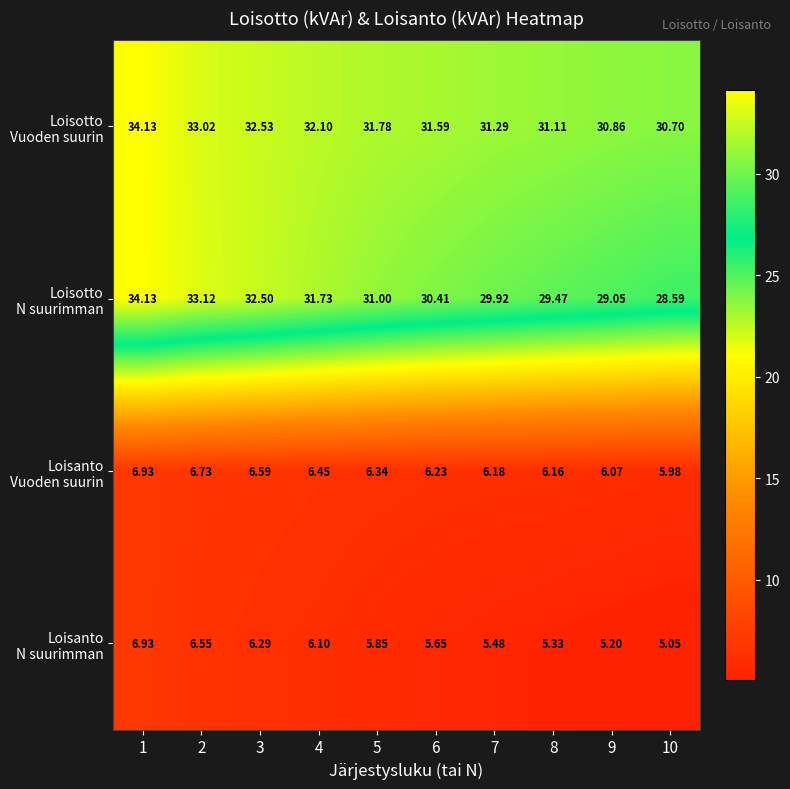

How many data points does each series have?

10